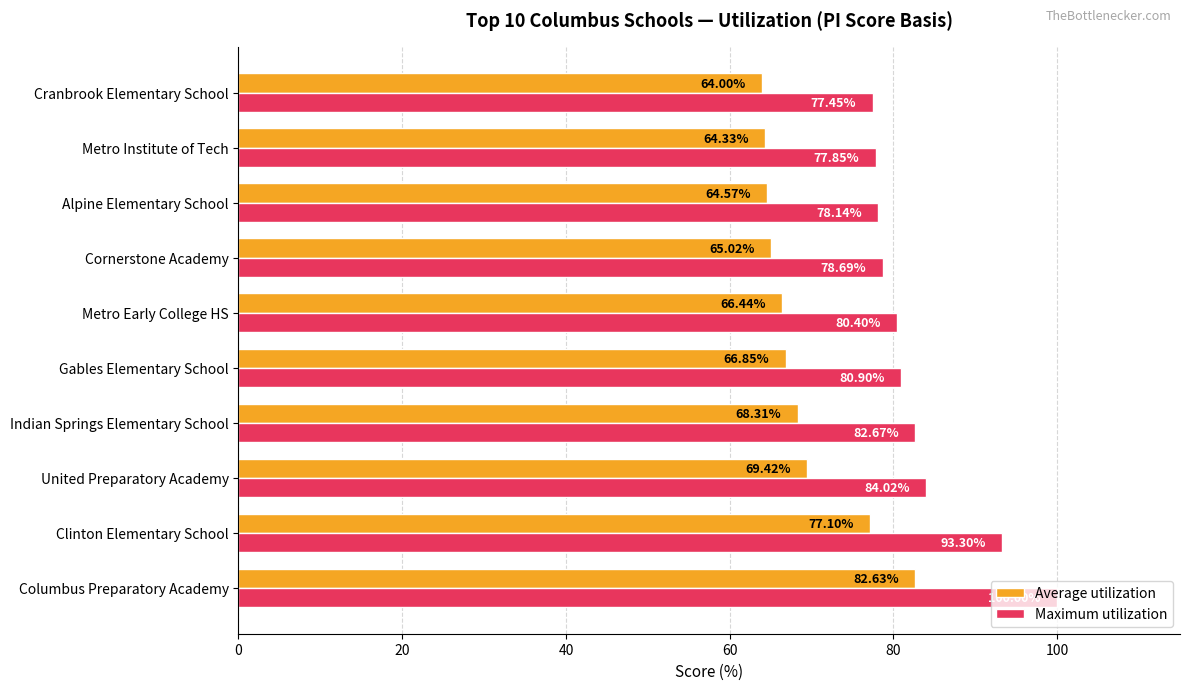

What are all the series names shown in the legend?

Average utilization, Maximum utilization